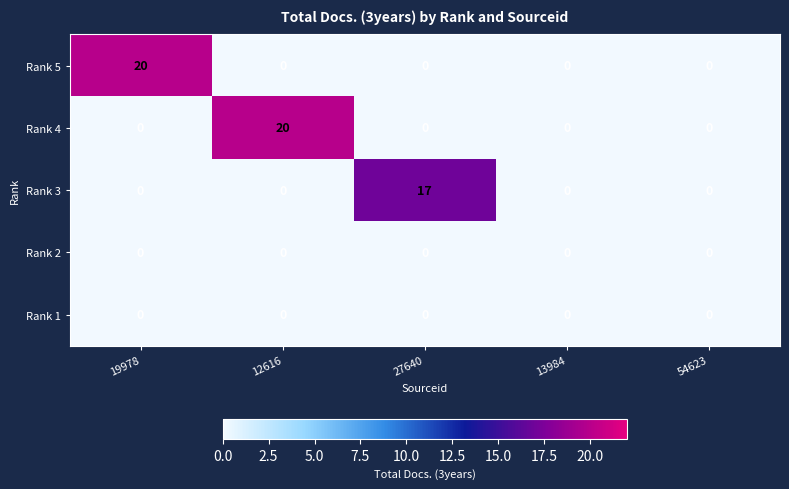

Is it true that Rank 4 equals 6 at 13984?

False